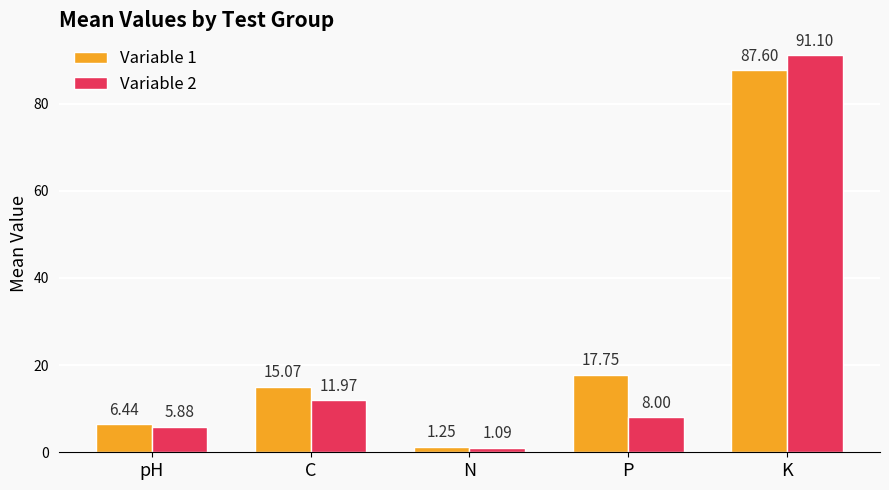

Which series changed the most between N and K?

Variable 2